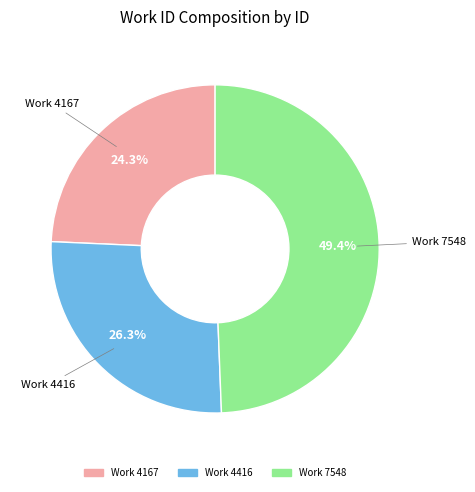

Is there any slice that represents more than half of the pie?

No